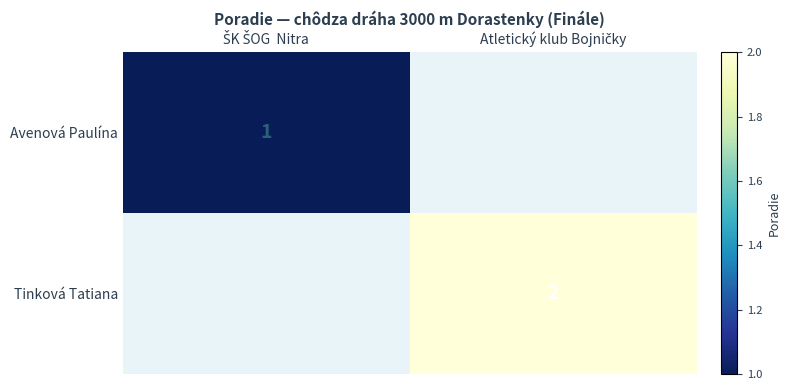

The value of Avenová Paulína at ŠK ŠOG Nitra is 1. True or false?

True